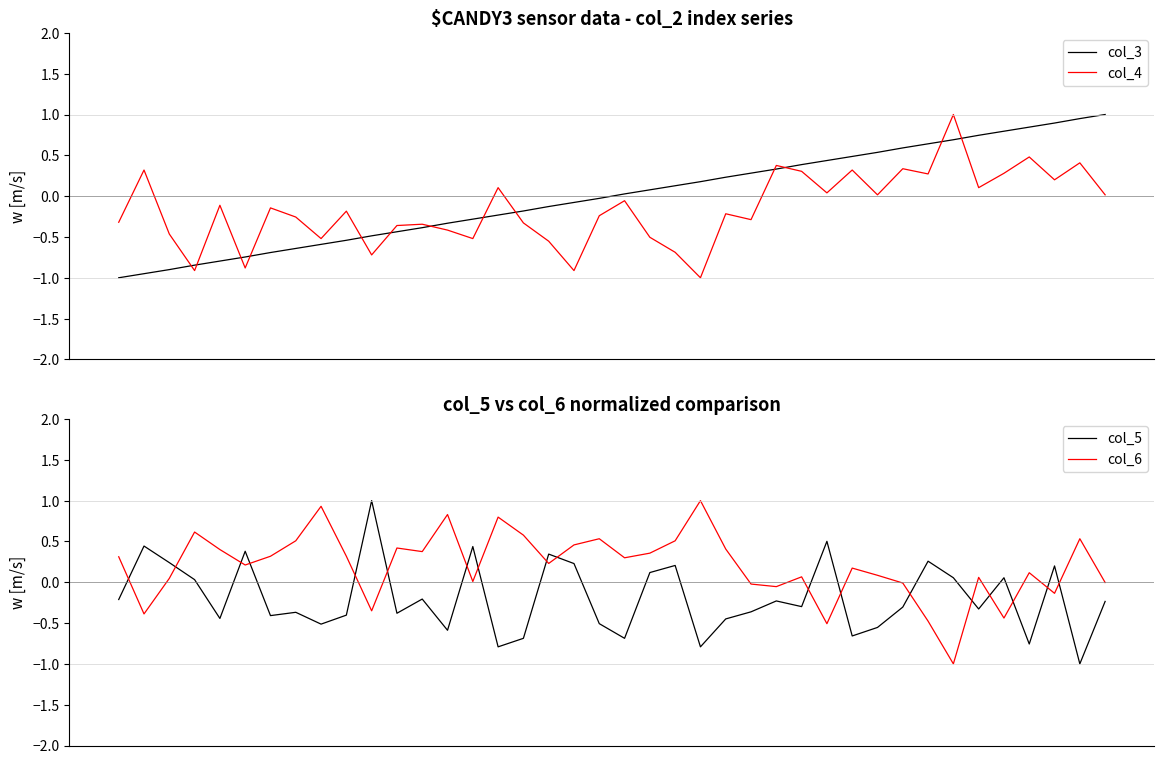

True or false: col_6 has a value of -1.0 at 33.

True